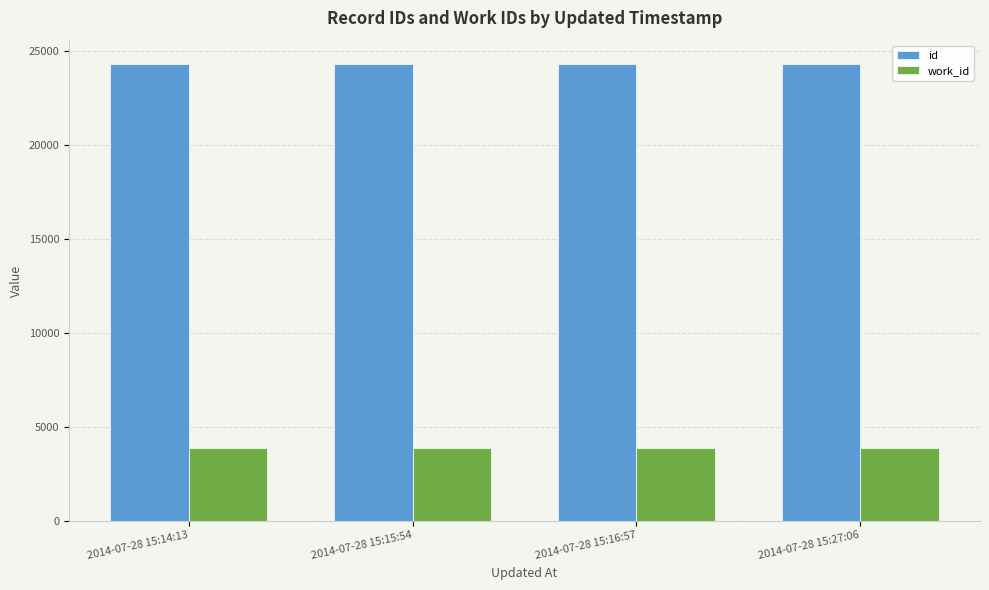

True or false: id has a value of 24320 at 2014-07-28 15:27:06.

True